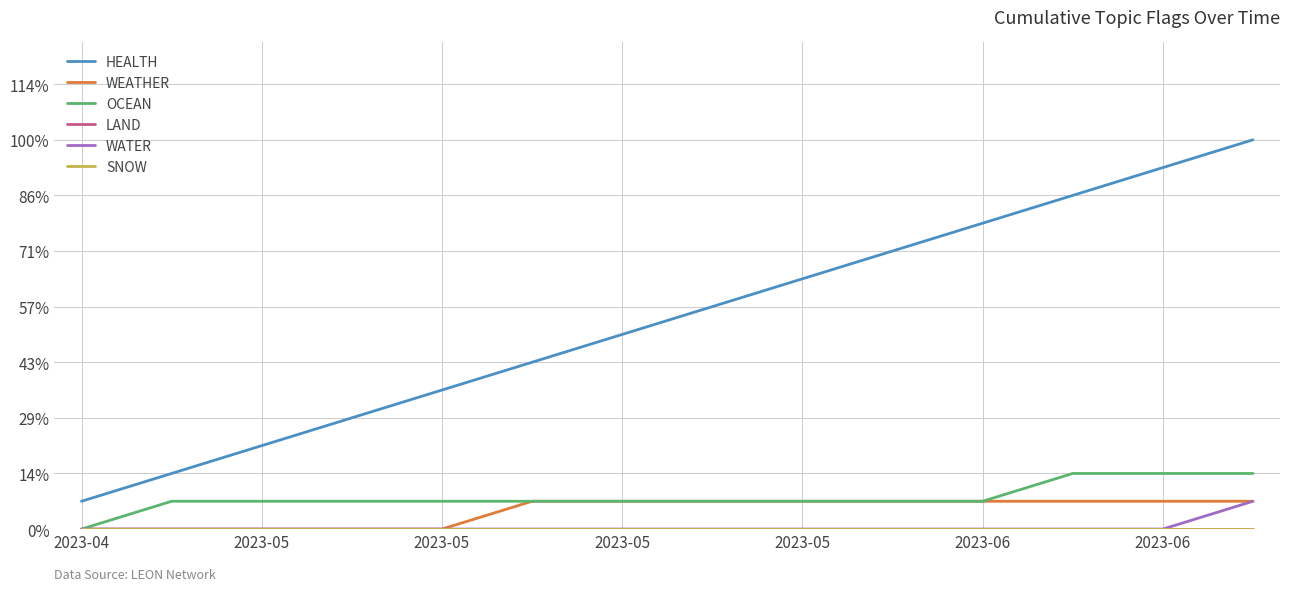

Is this an area chart (filled region under the line)?

No